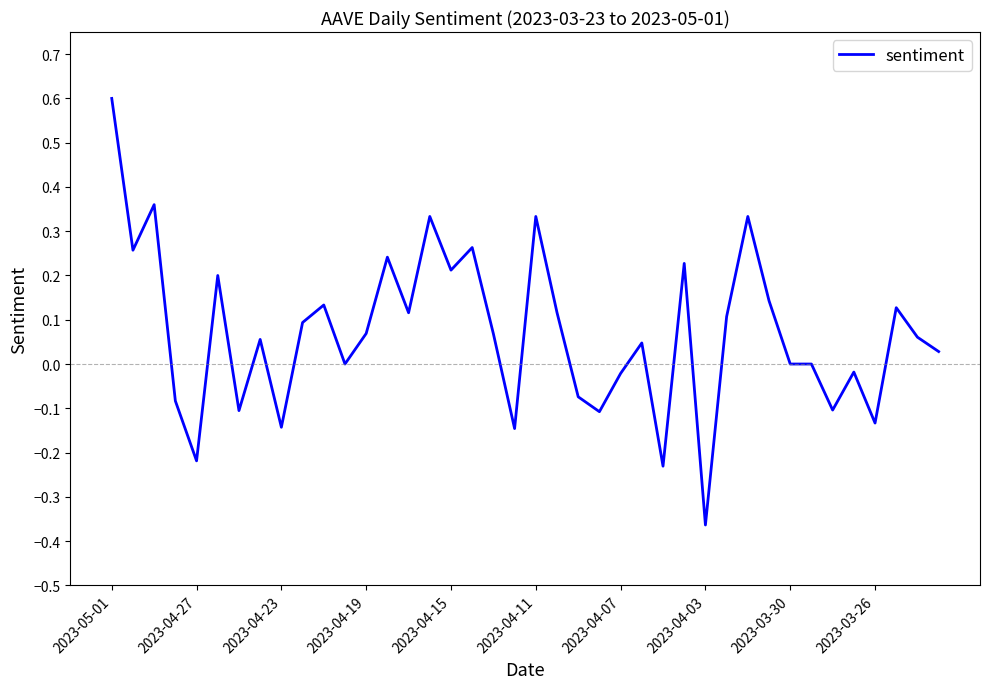

What is the maximum value shown in the chart?

0.6